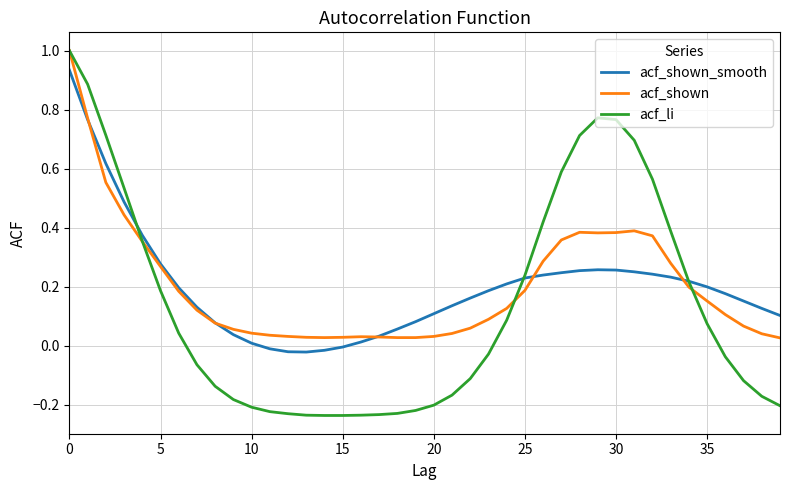

Which series has the largest range (max minus min)?

acf_li